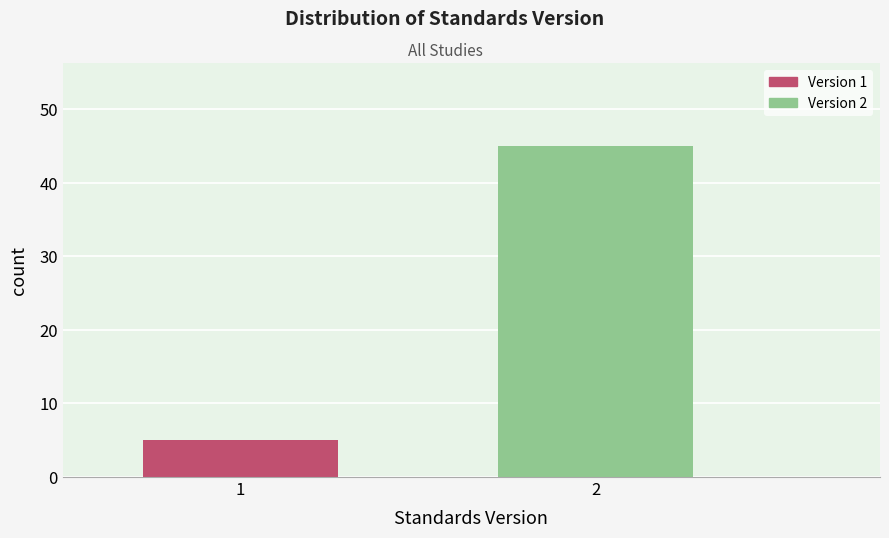

Reading left to right, what are all the values shown in this chart?

1=5	2=45